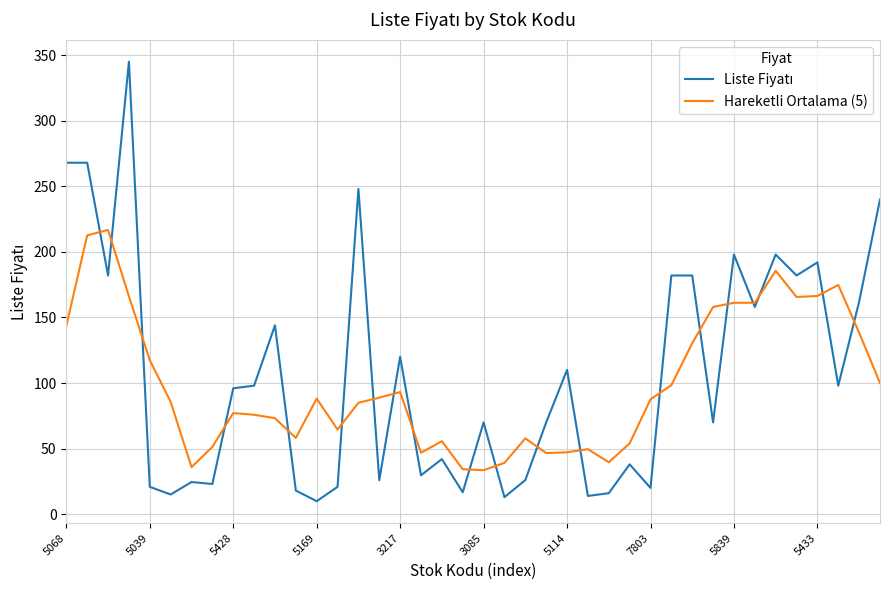

Count the number of data series in this chart.

2